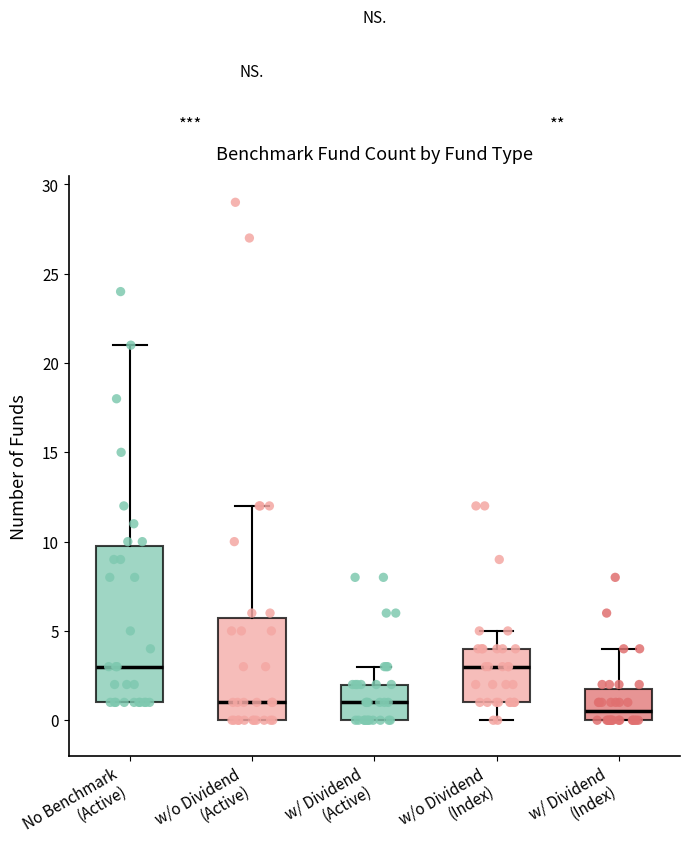

Which box has the lowest median line?

w/ Dividend (Index)